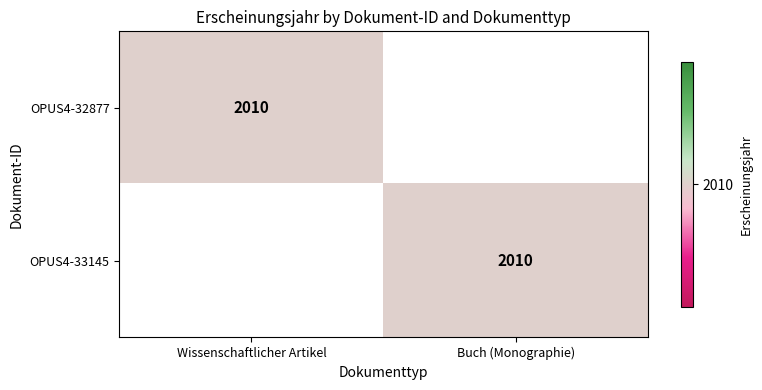

The OPUS4-33145 series shows 3558 at Buch (Monographie). True or false?

False